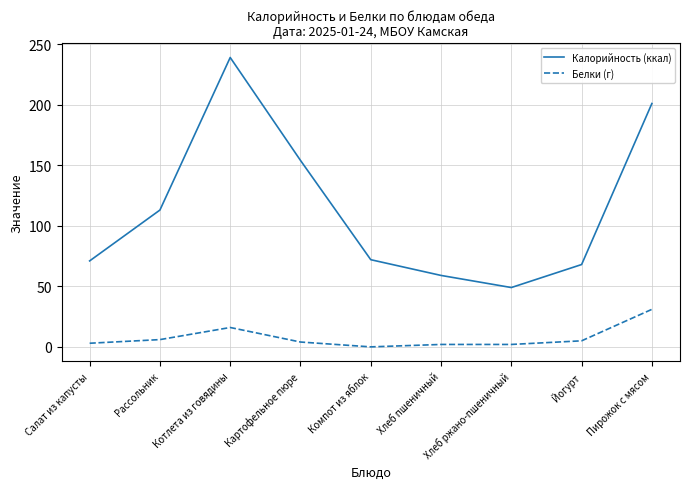

What is the maximum value shown in the chart?

239